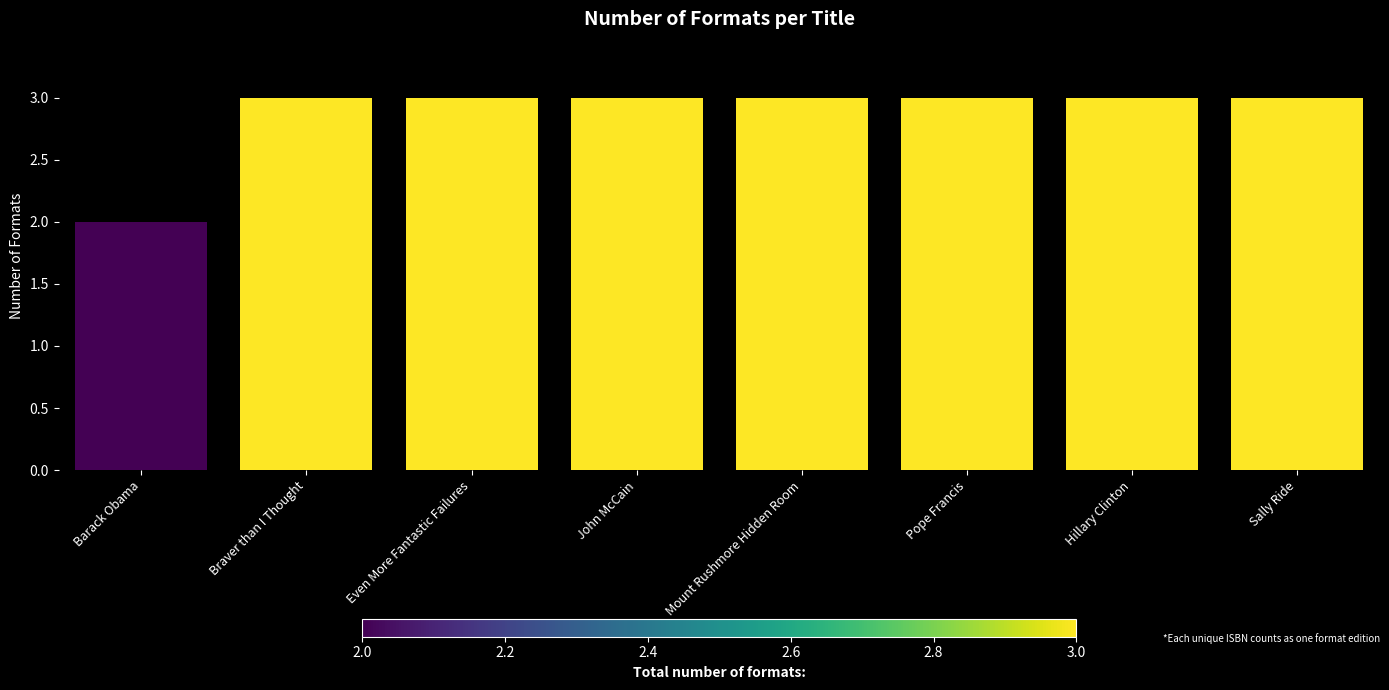

What is the change in value from Barack Obama to Sally Ride?

+1